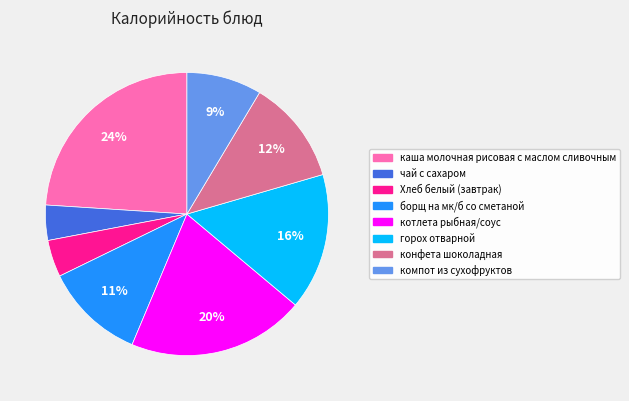

Which category has the biggest portion of the pie?

каша молочная рисовая с маслом сливочным